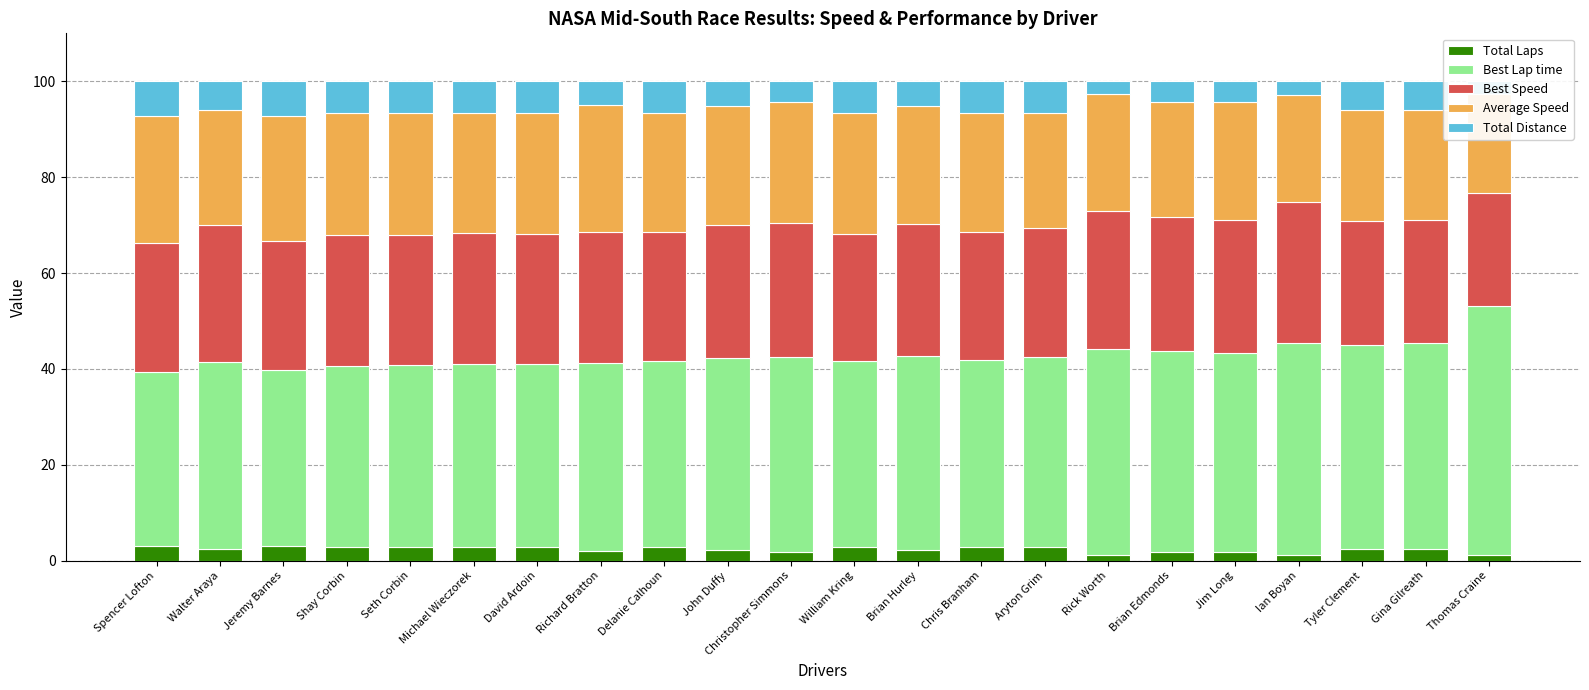

How many groups of bars are there?

22